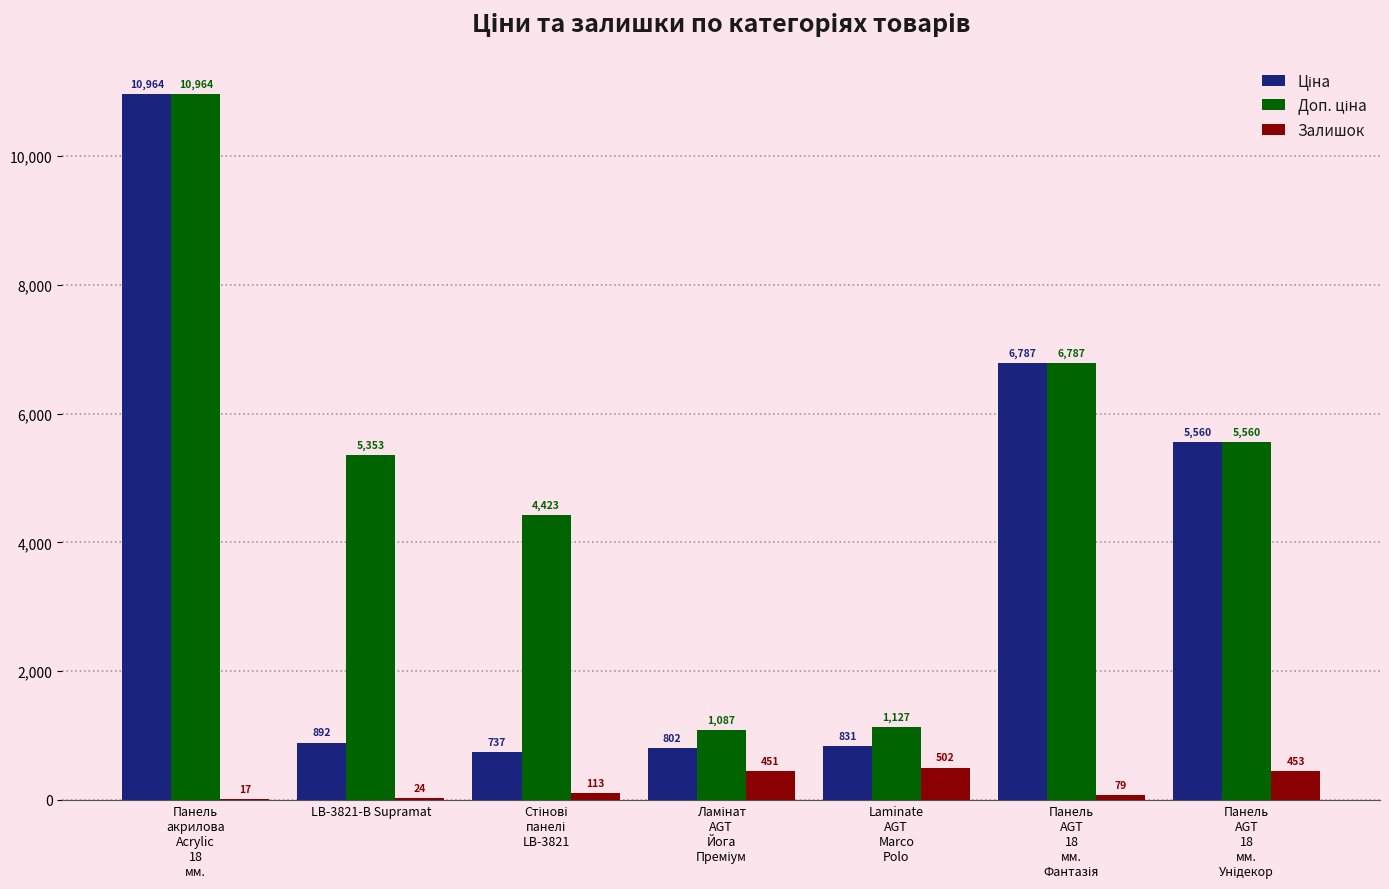

What is the highest value of the Залишок series?

502.0